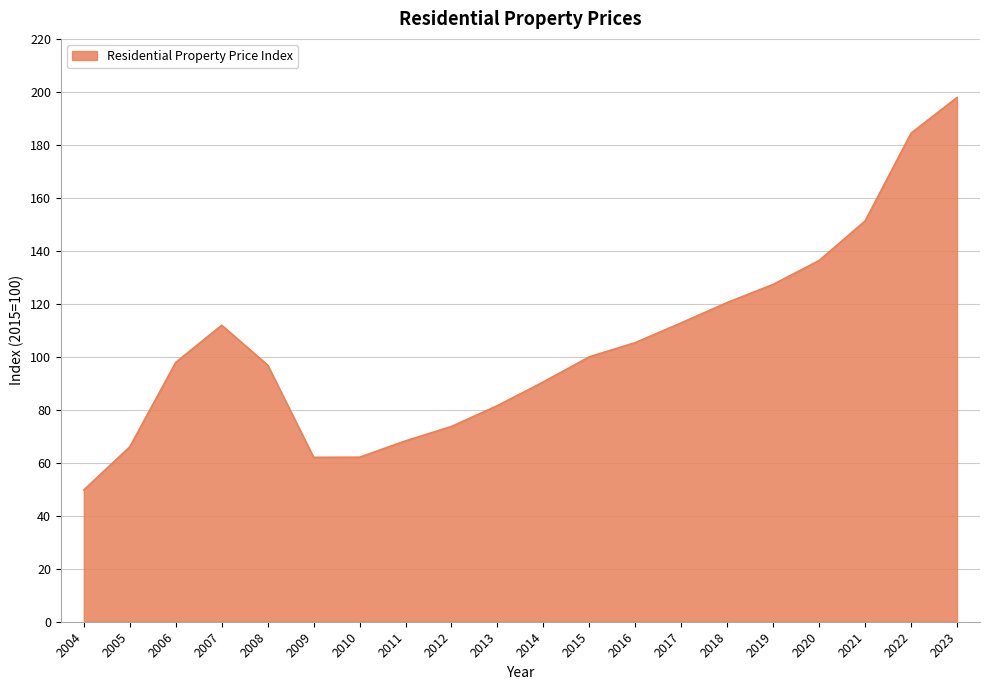

What is the smallest value displayed?

49.7